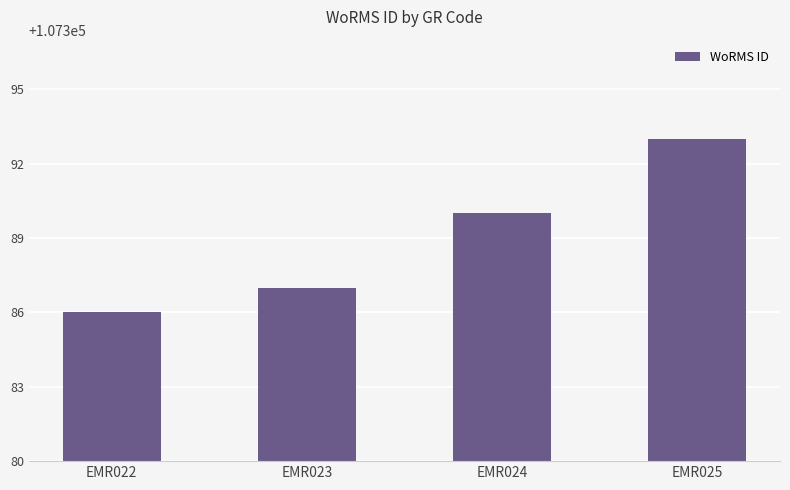

Which has a higher value, EMR024 or EMR022?

EMR024